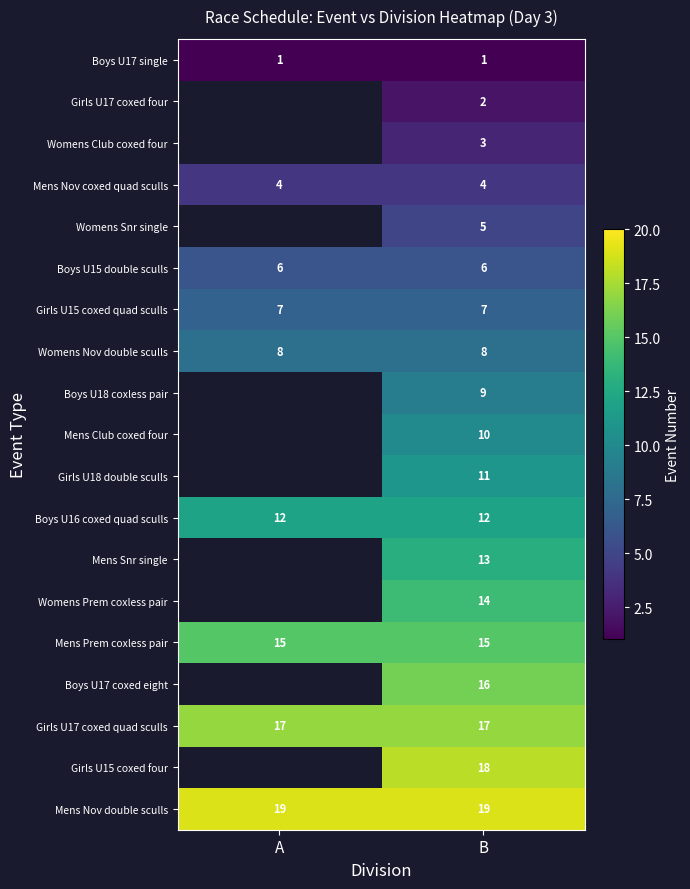

What is the difference between the highest and lowest values at A?

18.0